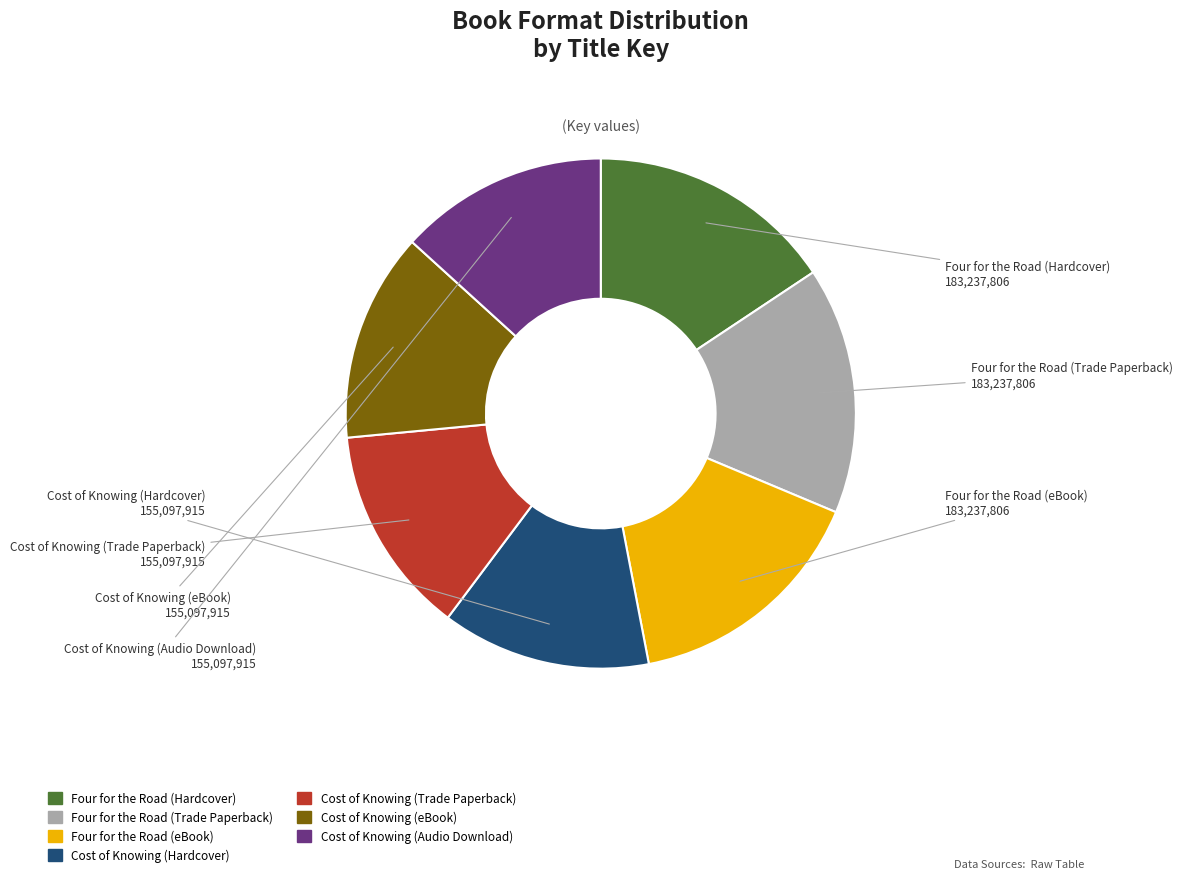

Is it true that Four for the Road (Hardcover) is 16% of the pie?

True